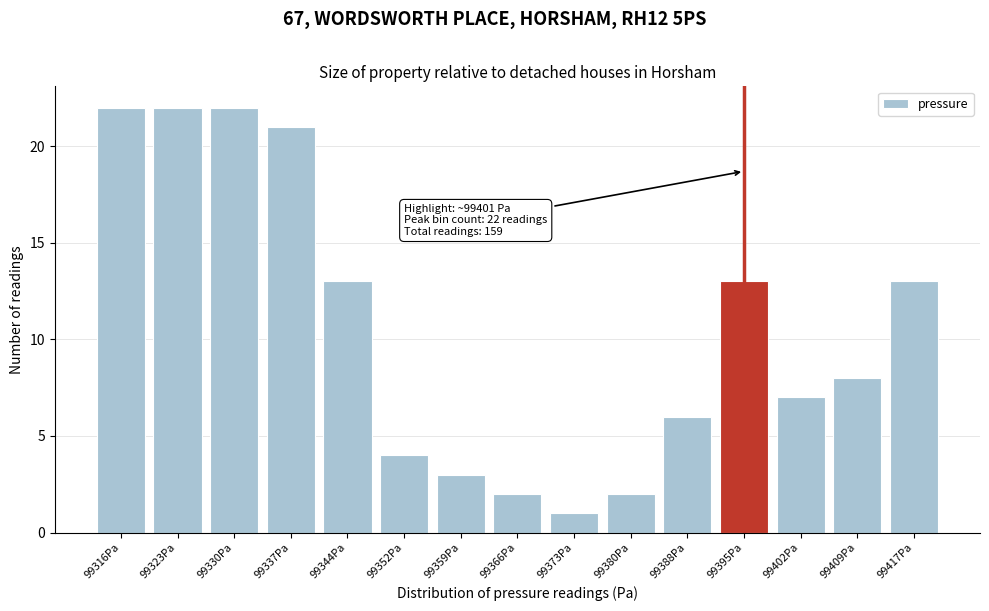

Reading left to right, extract all data points from this chart.

22	22	22	21	13	4	3	2	1	2	6	13	7	8	13